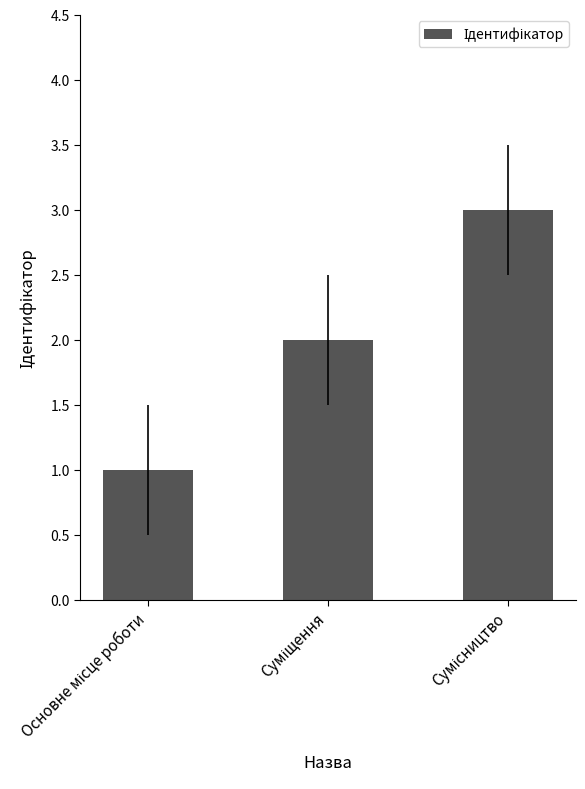

What is the sum of all values?

6